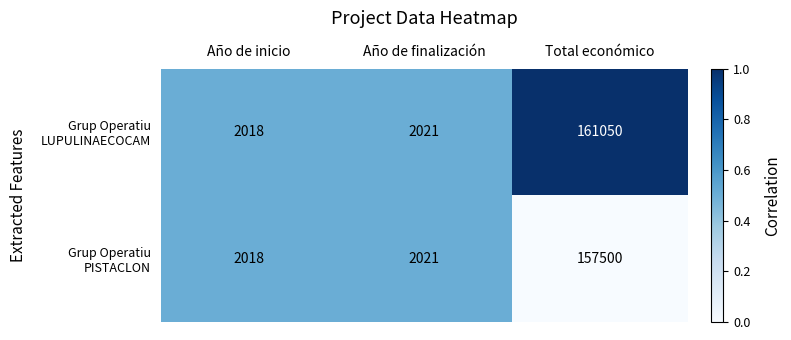

At which category is the sum across all series the highest?

Total económico